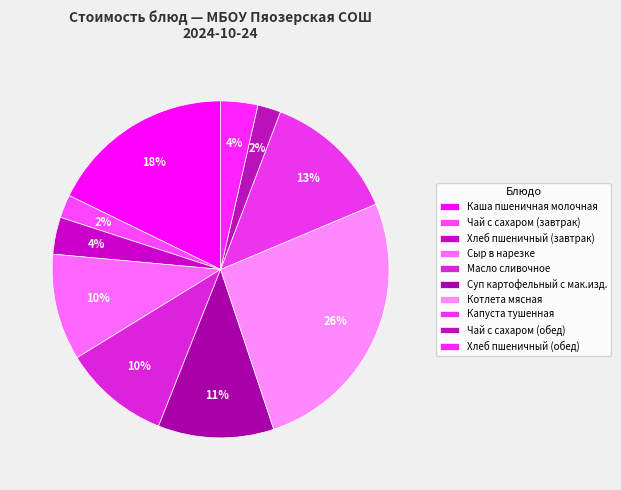

Count the number of slices in the pie.

10